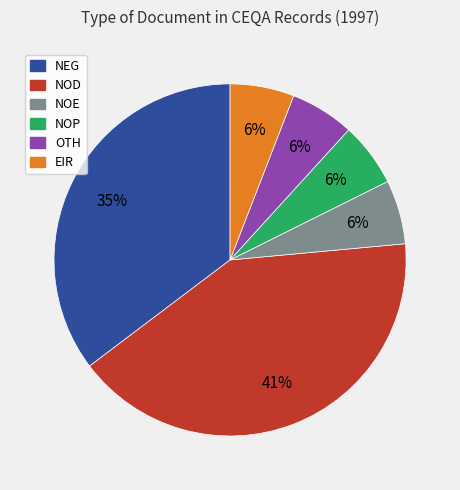

How many slices are in this pie chart?

6